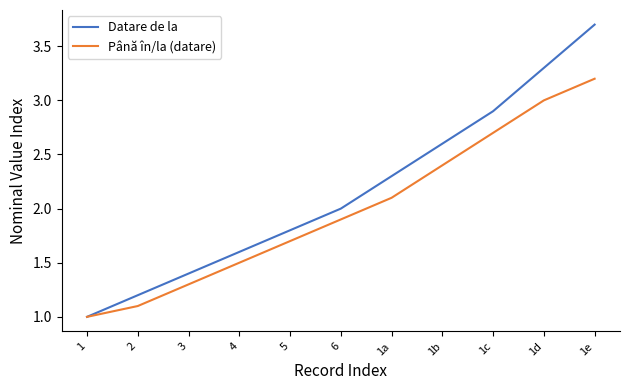

Where is Datare de la nearest to the value 2?

6